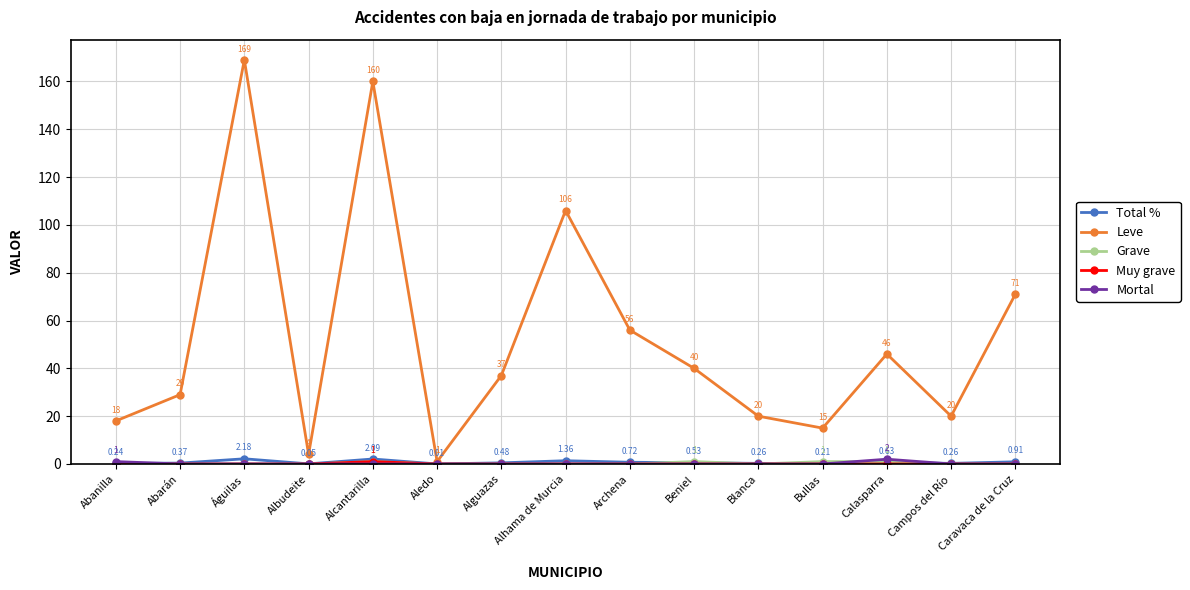

What is the label of the 3rd point from the right?

Calasparra